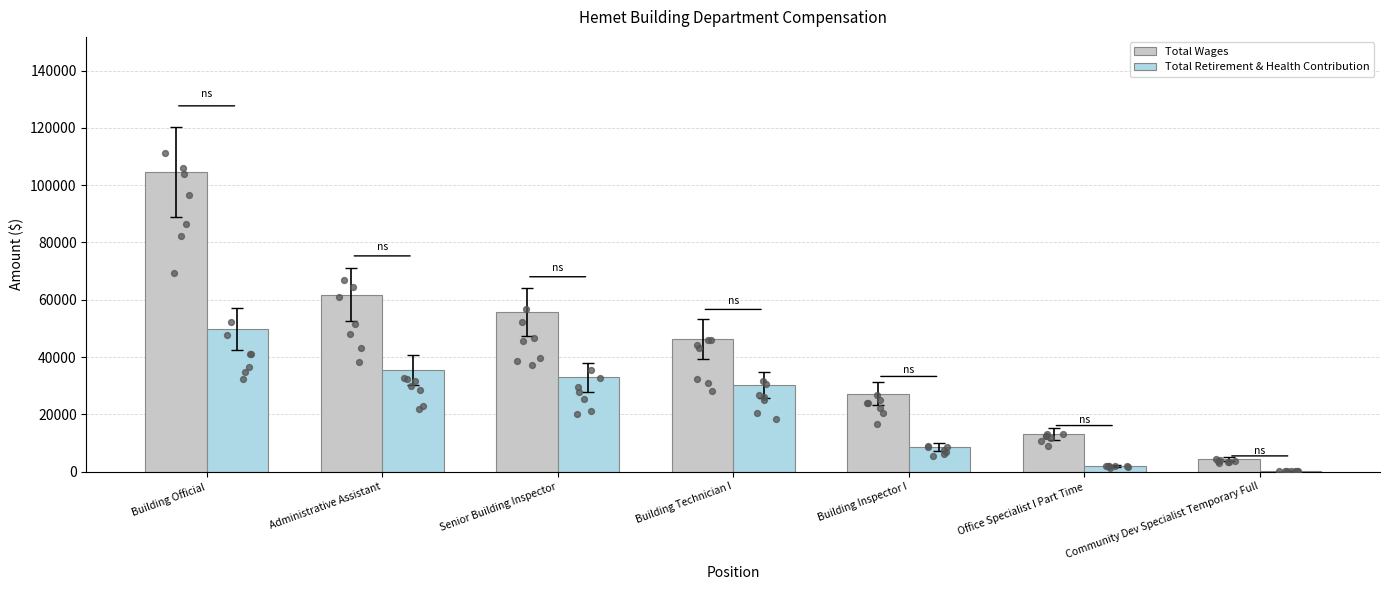

At which category is the sum across all series the highest?

Building Official